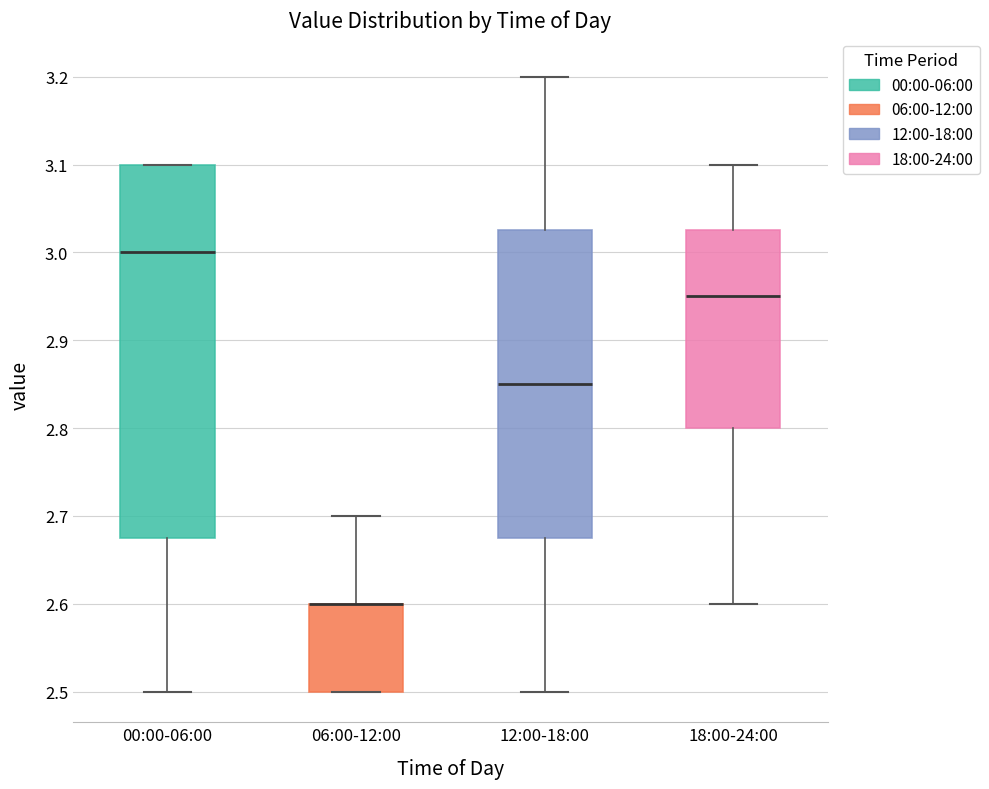

Reading left to right, transcribe this box plot: for each box, give where its median line is, the range the box spans, and where its two whiskers end, as read against the y-axis. The values are not printed on the chart, so give them approximately, as read against the axis.

00:00-06:00: median 3.00, box 2.68 to 3.10, whiskers 2.50 to 3.10
06:00-12:00: median 2.60 (drawn on the box's upper edge), box 2.50 to 2.60, whiskers 2.50 to 2.70
12:00-18:00: median 2.85, box 2.68 to 3.03, whiskers 2.50 to 3.20
18:00-24:00: median 2.95, box 2.80 to 3.03, whiskers 2.60 to 3.10